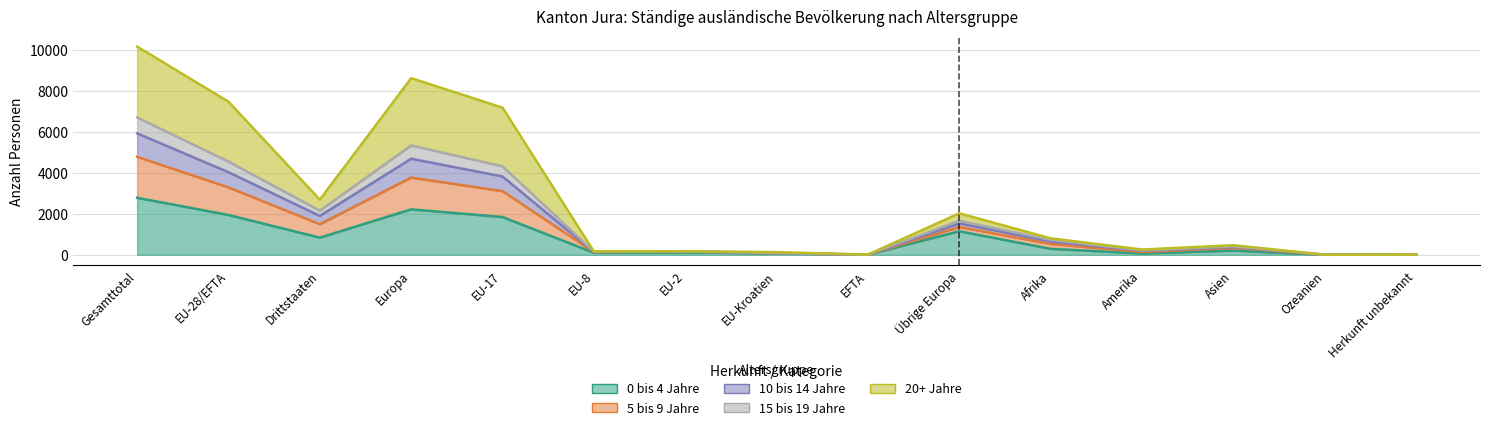

Where does the 10 bis 14 Jahre series first go above 384?

Gesamttotal